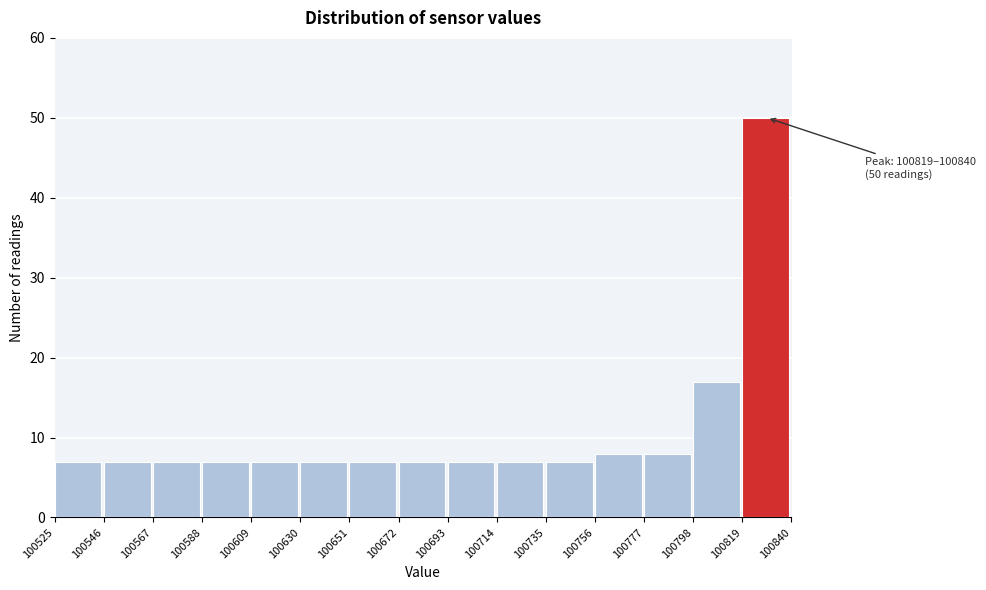

Which range on the x-axis has the tallest bar?

100819 to 100840